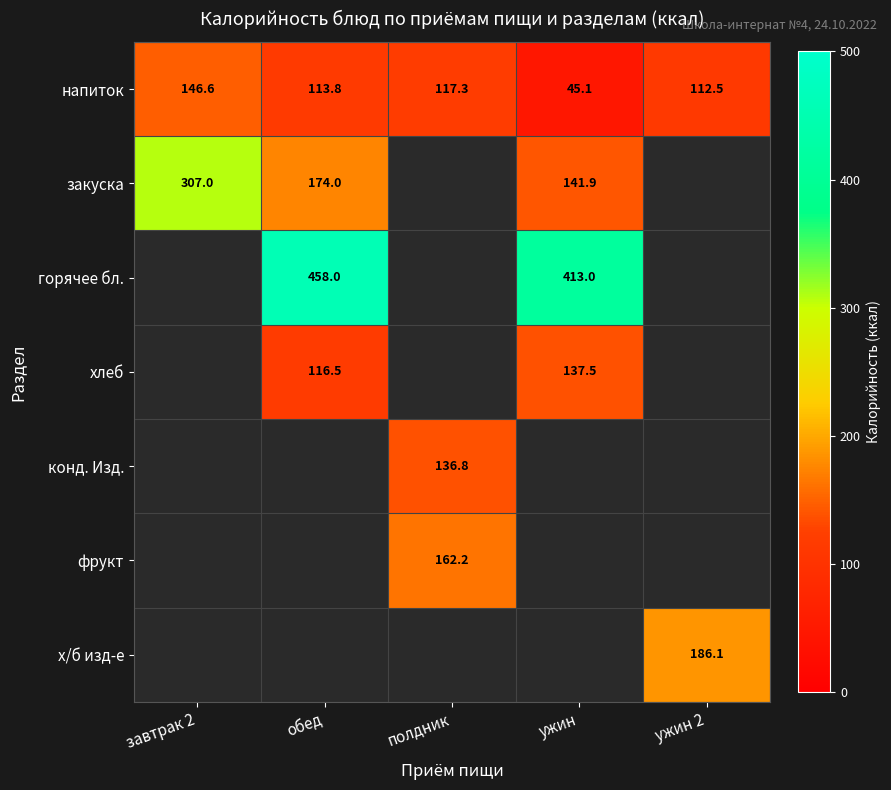

Is it true that хлеб equals 116.5 at обед?

True